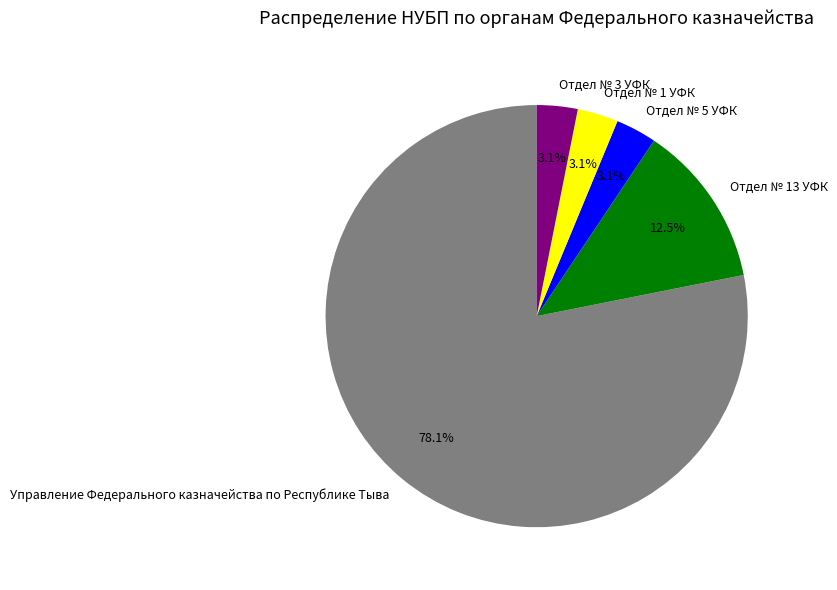

How much of the chart is everything except Отдел № 3 УФК?

96.9%